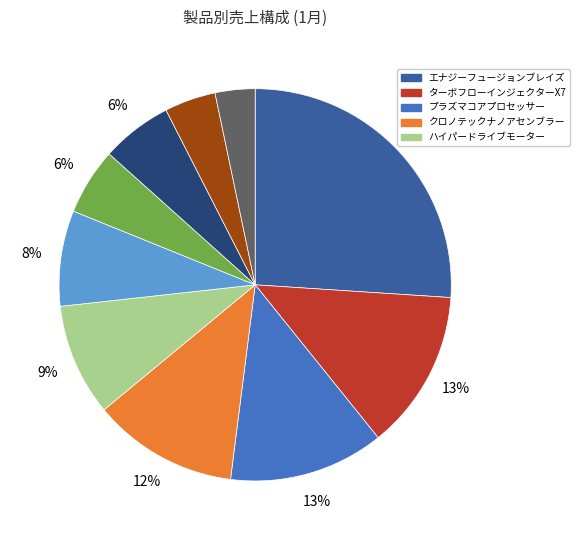

Is there any slice that represents more than half of the pie?

No